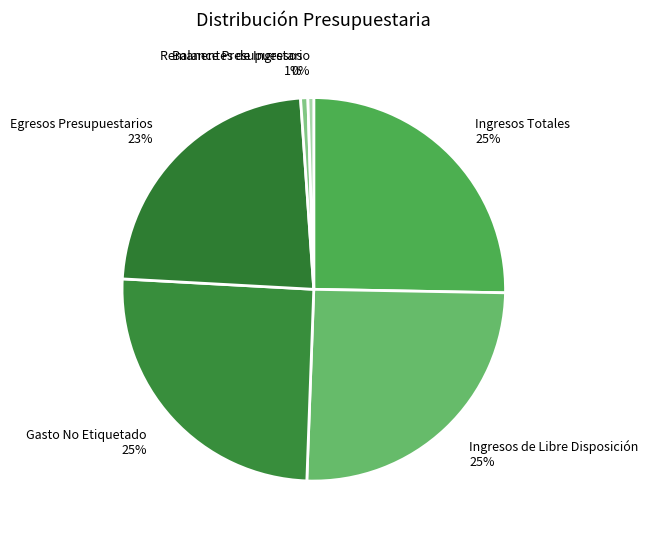

To the nearest percent, what is the combined percentage of Gasto No Etiquetado and Remanentes de Ingresos?

26%